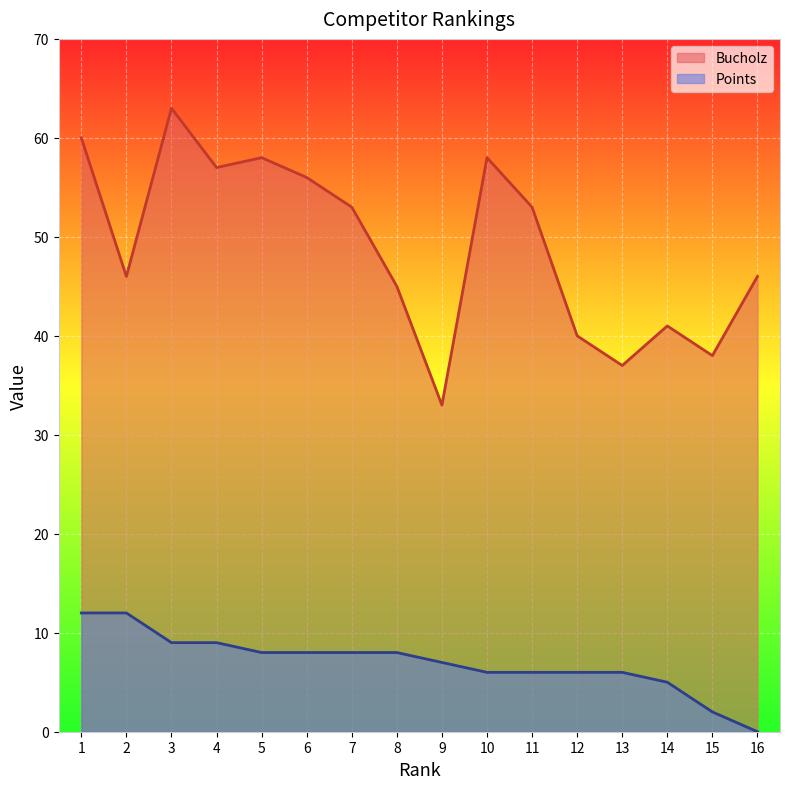

Reading right to left, transcribe all the data shown in this chart.

Bucholz: 16=46	15=38	14=41	13=37	12=40	11=53	10=58	9=33	8=45	7=53	6=56	5=58	4=57	3=63	2=46	1=60
Points: 16=0	15=2	14=5	13=6	12=6	11=6	10=6	9=7	8=8	7=8	6=8	5=8	4=9	3=9	2=12	1=12